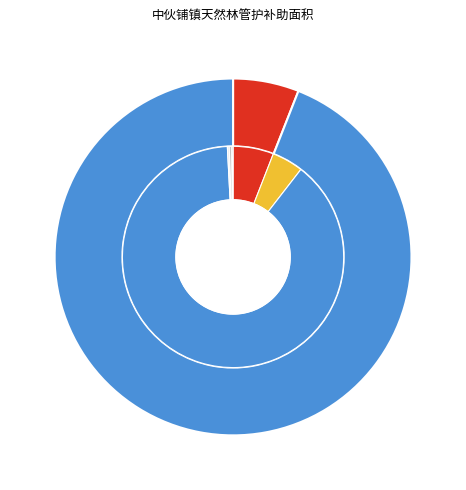

How many segments does this pie chart have?

2